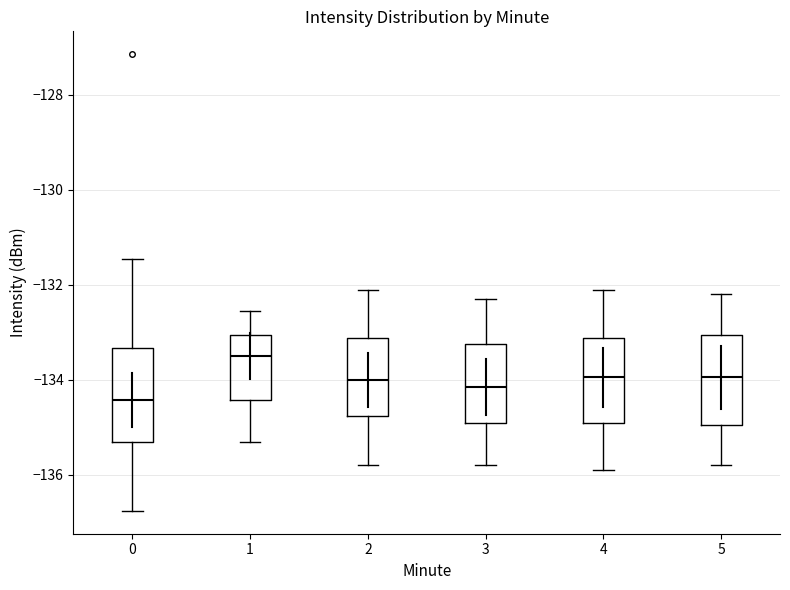

Reading left to right, read every box against the y-axis: the position of its median line, the range the box covers, and the ends of its whiskers. The values are not printed on the chart, so give them approximately, as read against the axis.

0: median -134.4, box -135.2 to -133.4, whiskers -136.8 to -131.4
1: median -133.4, box -134.4 to -133.0, whiskers -135.4 to -132.6
2: median -134.0, box -134.8 to -133.2, whiskers -135.8 to -132.0
3: median -134.2, box -134.8 to -133.2, whiskers -135.8 to -132.2
4: median -134.0, box -134.8 to -133.2, whiskers -135.8 to -132.0
5: median -134.0, box -135.0 to -133.0, whiskers -135.8 to -132.2